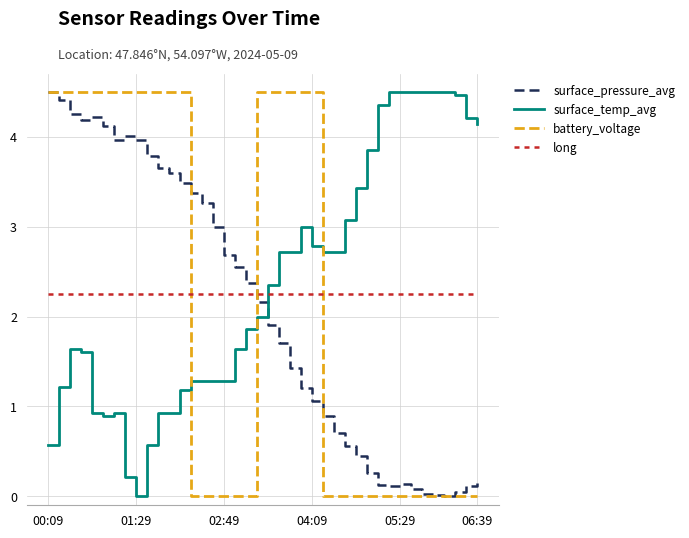

Rank the series by their average value, from highest to lowest.

surface_temp_avg, long, battery_voltage, surface_pressure_avg